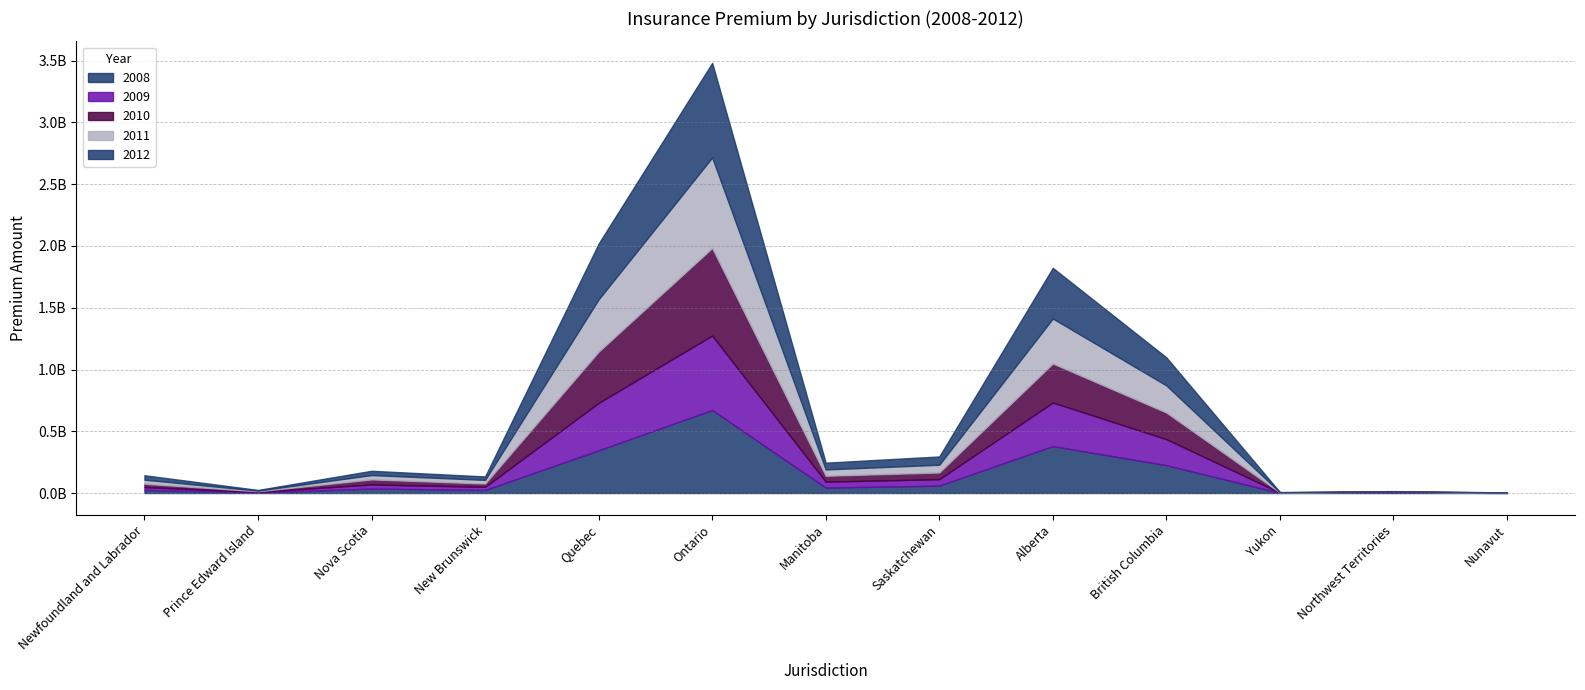

What is the average value of the 2010 series?

143390215